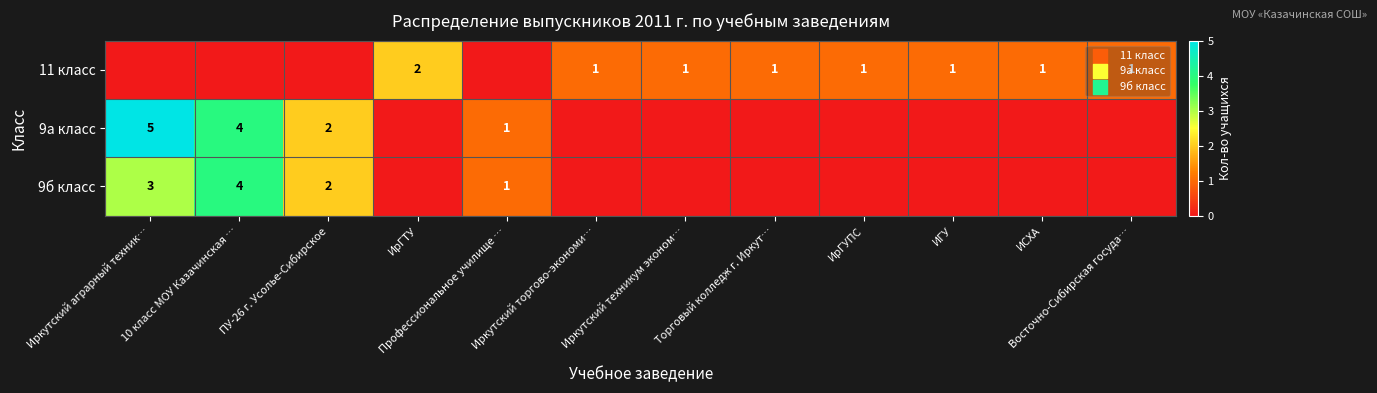

What is the sum of the 11 класс values at Торговый колледж г. Иркут… and ИрГТУ?

3